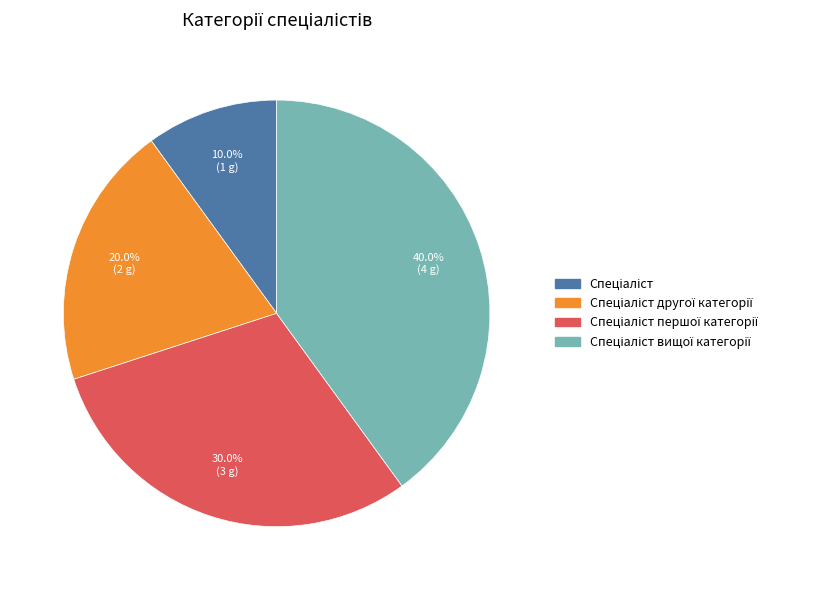

Is there a majority slice in this chart?

No